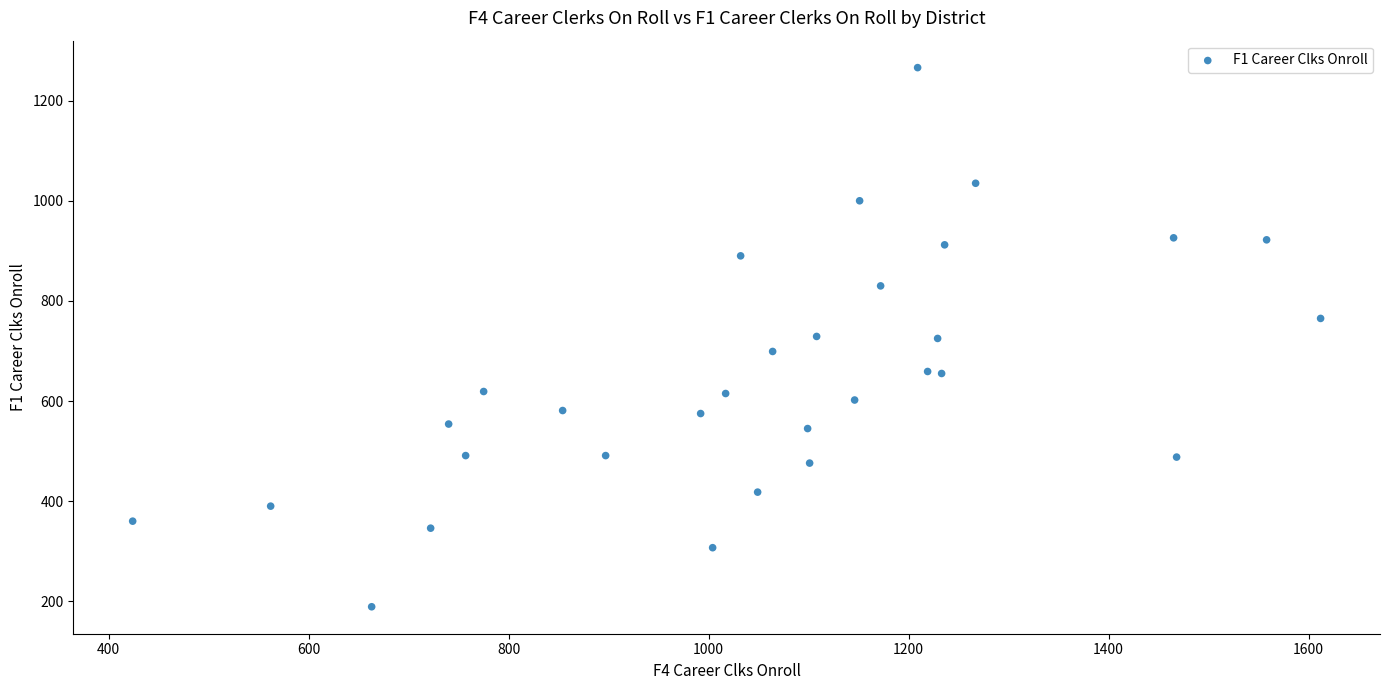

What is the range of X values (max minus min)?

1188